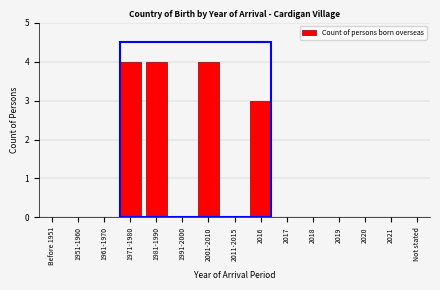

Reading left to right, extract all data points from this chart.

Before 1951=0	1951-1960=0	1961-1970=0	1971-1980=4	1981-1990=4	1991-2000=0	2001-2010=4	2011-2015=0	2016=3	2017=0	2018=0	2019=0	2020=0	2021=0	Not stated=0